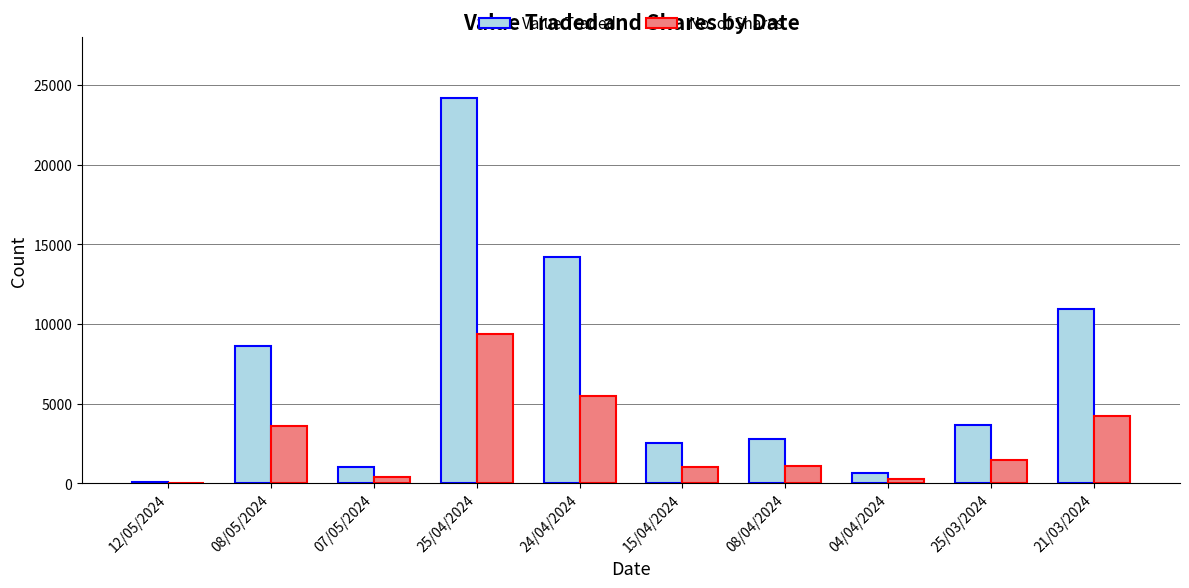

Which series has the largest total across all categories?

Value Traded